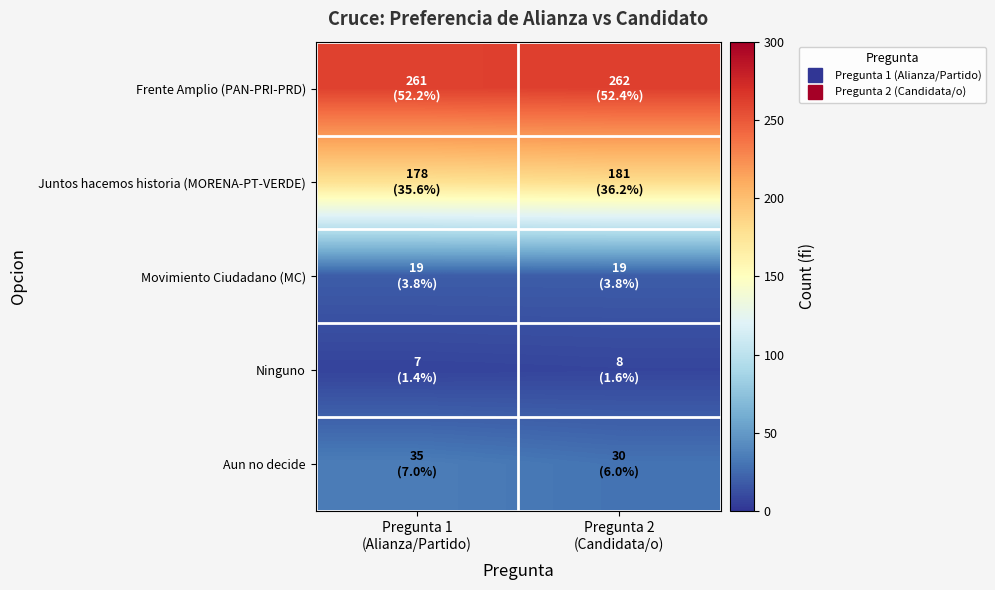

How many categories are shown in the chart?

2